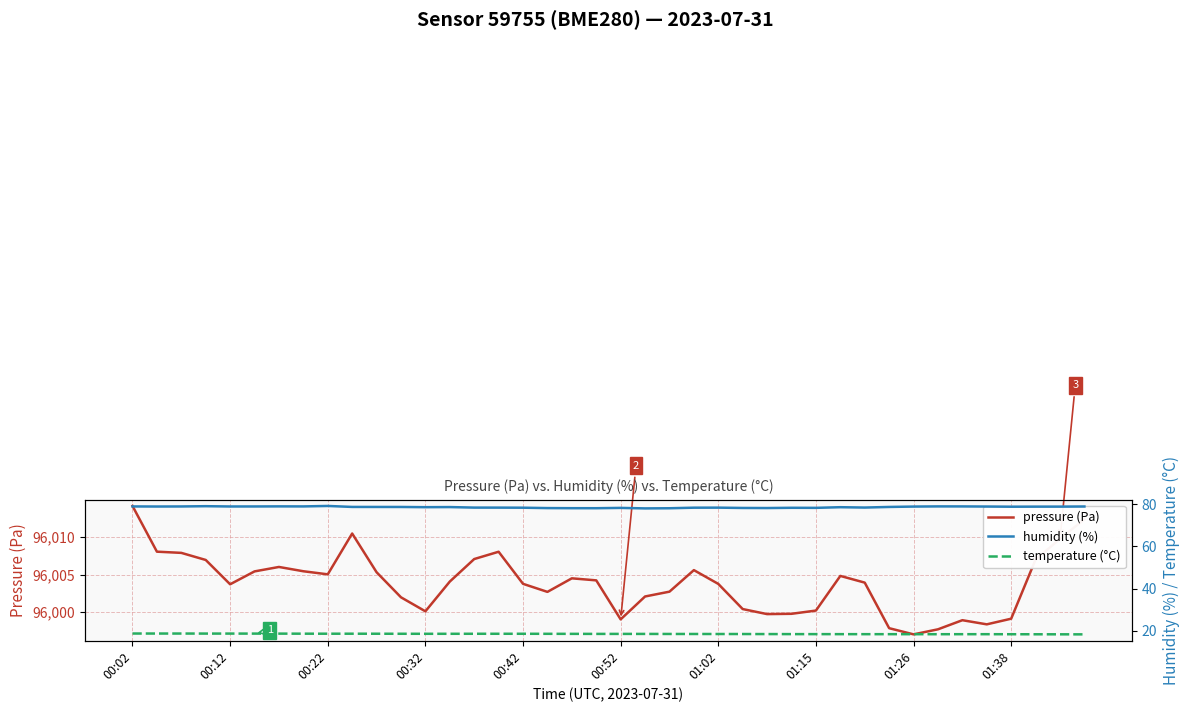

Which category has the lowest value in the pressure (Pa) series?

01:26